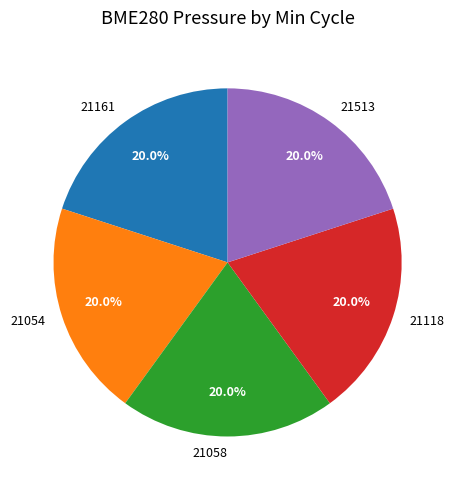

What percentage do 21118 and 21058 together represent?

40.0%